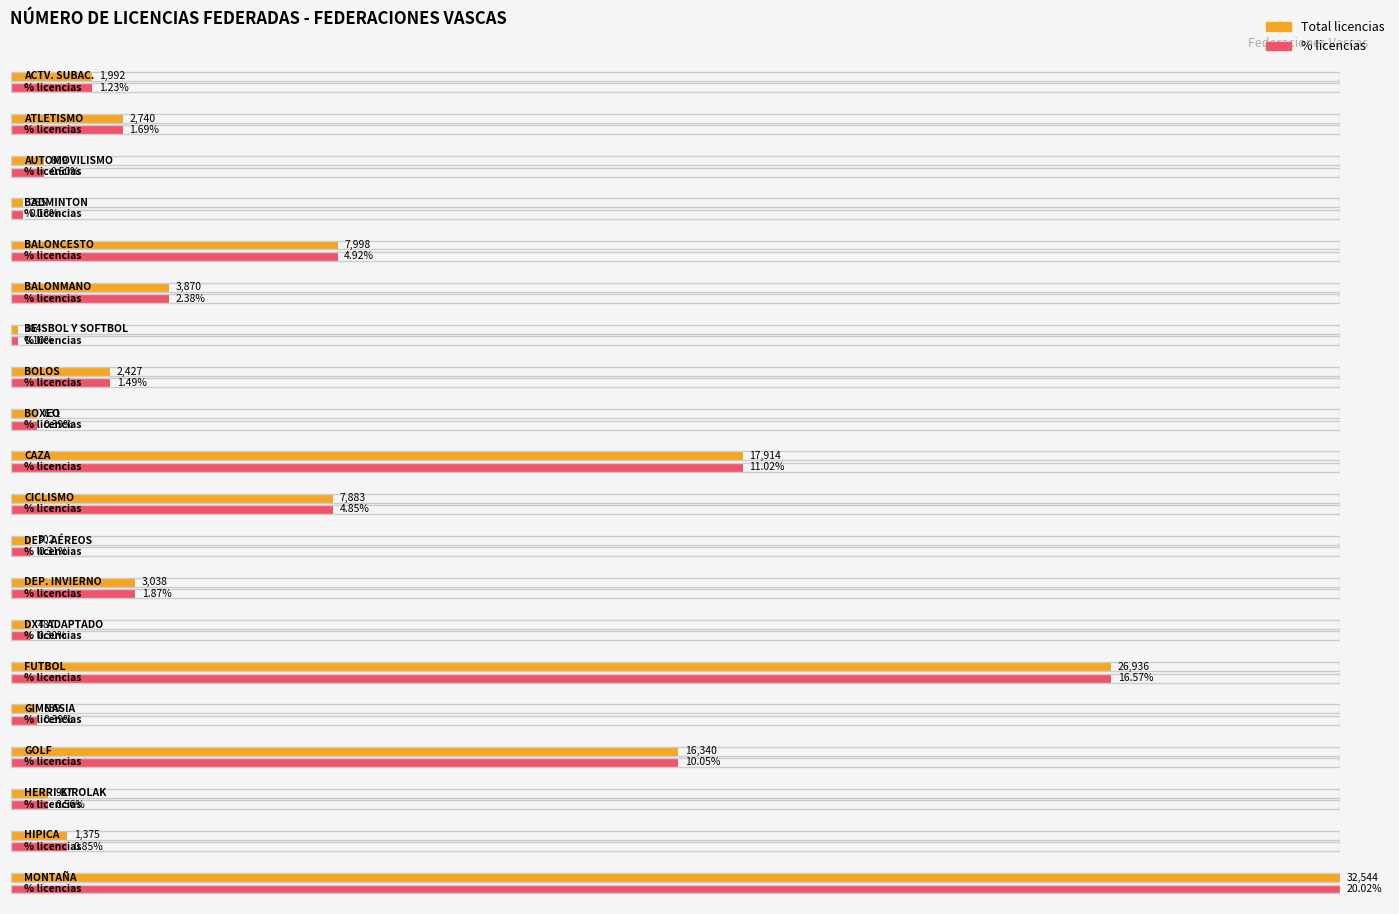

Where is Total (licencias) nearest to the value 16354?

GOLF